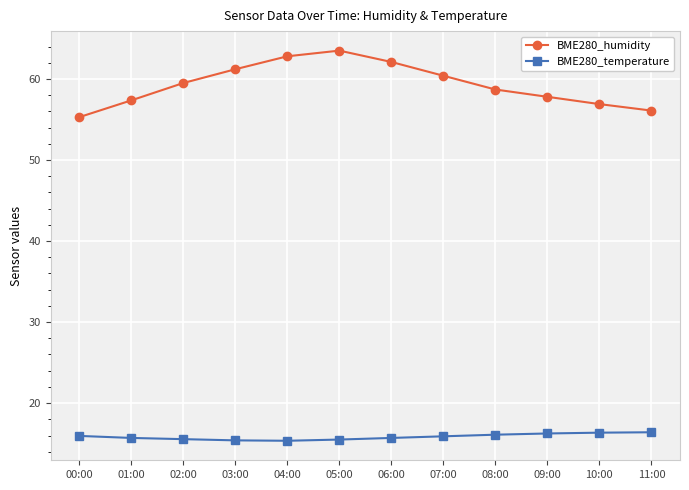

What is the spread (max minus min) of values at 01:00?

41.7